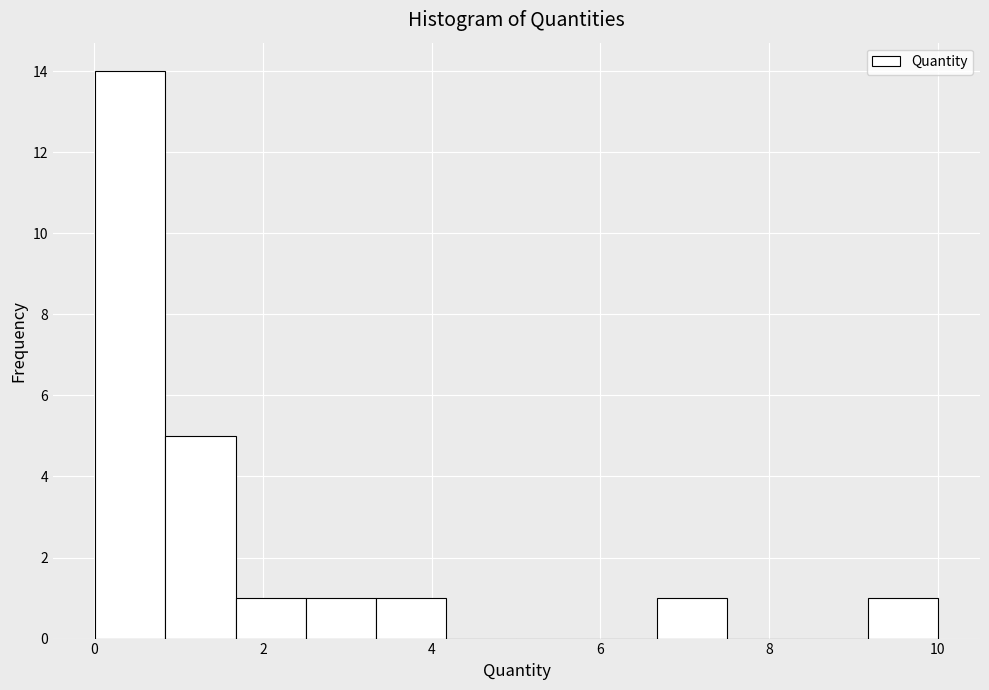

Reading left to right, transcribe this chart: for each bar, give the range it covers on the x-axis and its height. Neither the bar edges nor the heights are printed on the chart, so give them approximately, as read against the axes.

0.0 to 0.8: 14
0.8 to 1.6: 5
1.6 to 2.6: 1
2.6 to 3.4: 1
3.4 to 4.2: 1
4.2 to 5.0: 0
5.0 to 5.8: 0
5.8 to 6.6: 0
6.6 to 7.6: 1
7.6 to 8.4: 0
8.4 to 9.2: 0
9.2 to 10.0: 1